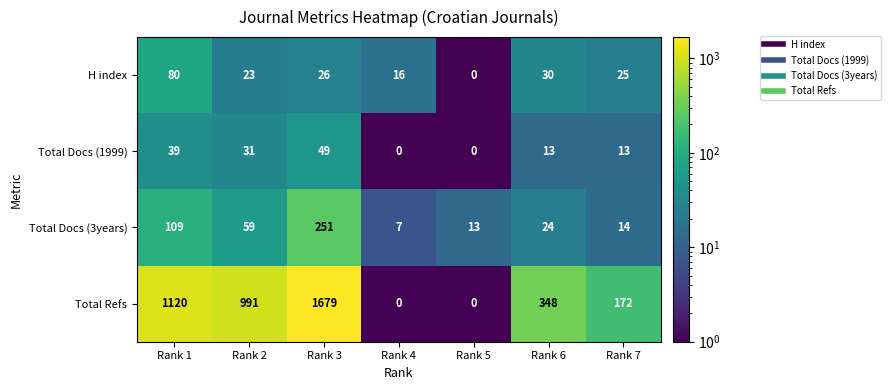

What is the difference between the highest and lowest values at Rank 7?

159